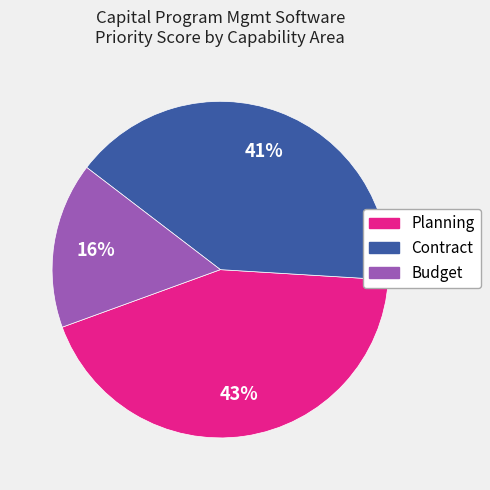

To the nearest percent, what is the average slice percentage?

33%